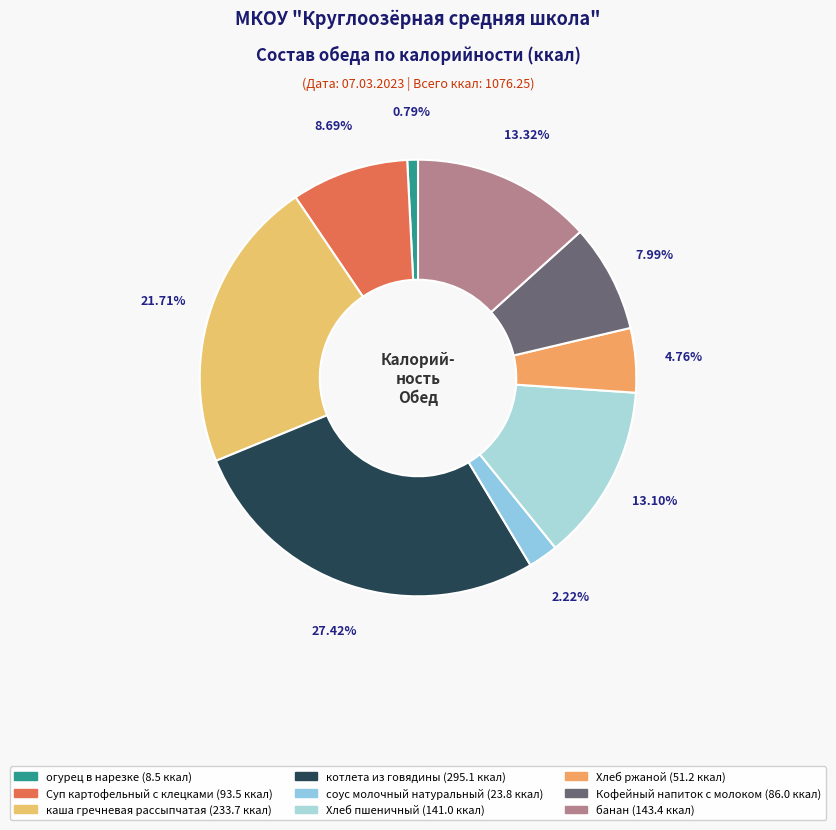

Count the number of slices in the pie.

9